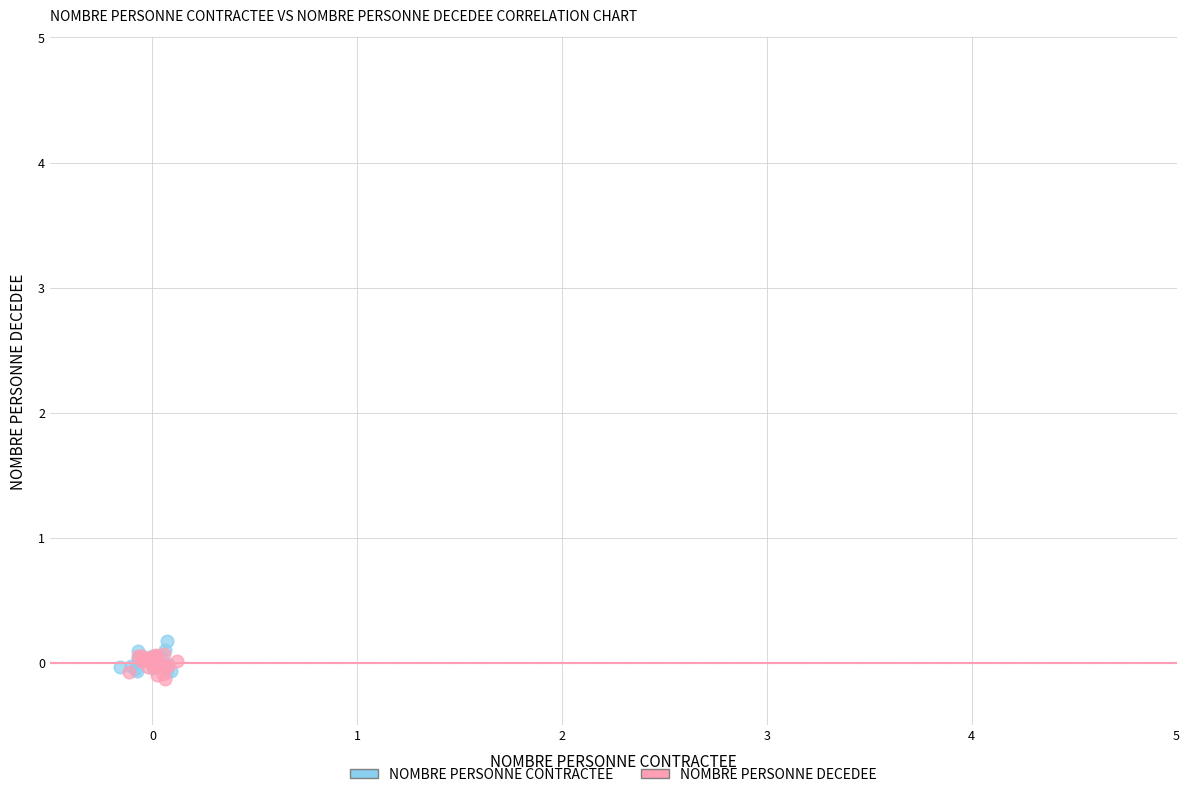

Which series reaches the maximum Y coordinate?

NOMBRE PERSONNE CONTRACTEE